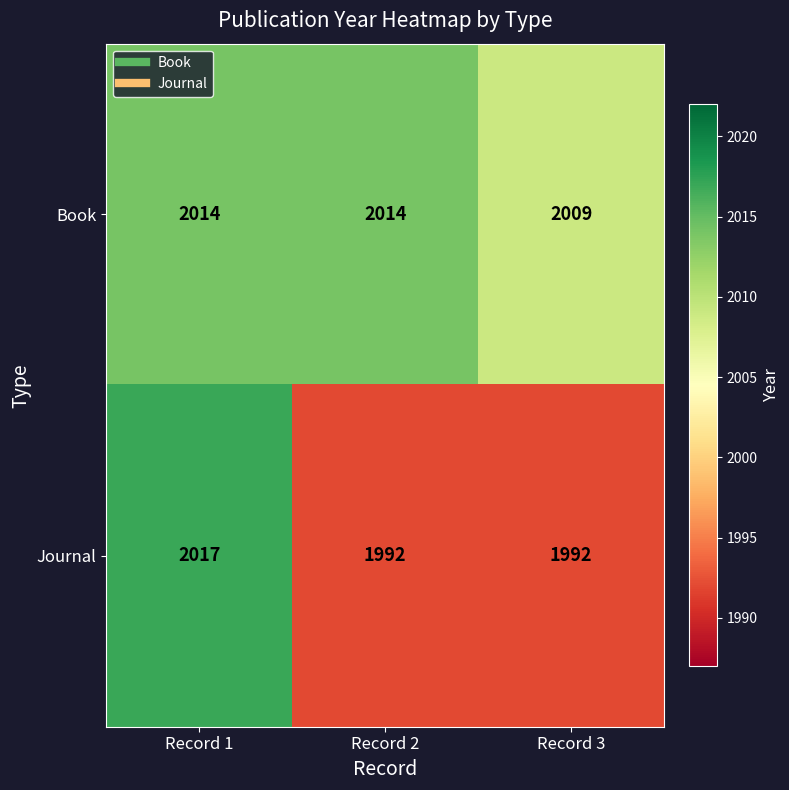

What is the minimum value shown in the chart?

1992